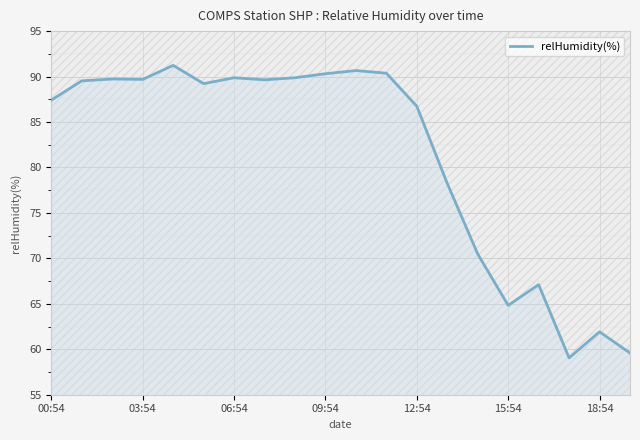

What is the maximum value shown in the chart?

91.2